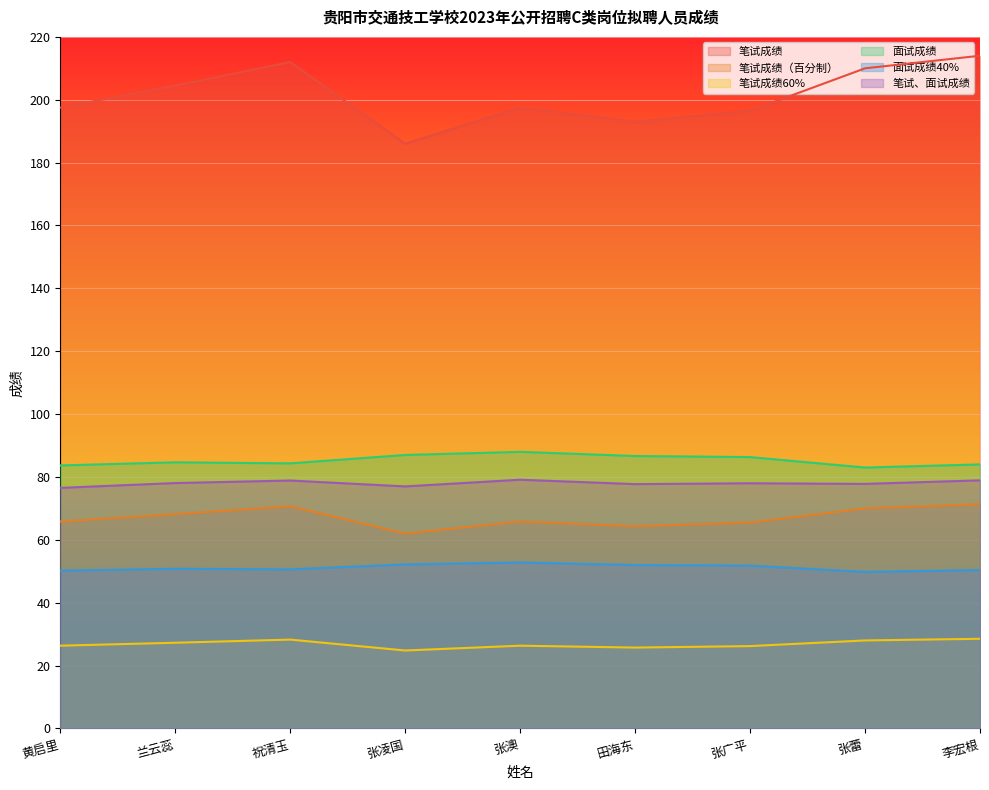

How many distinct data groups are displayed?

6